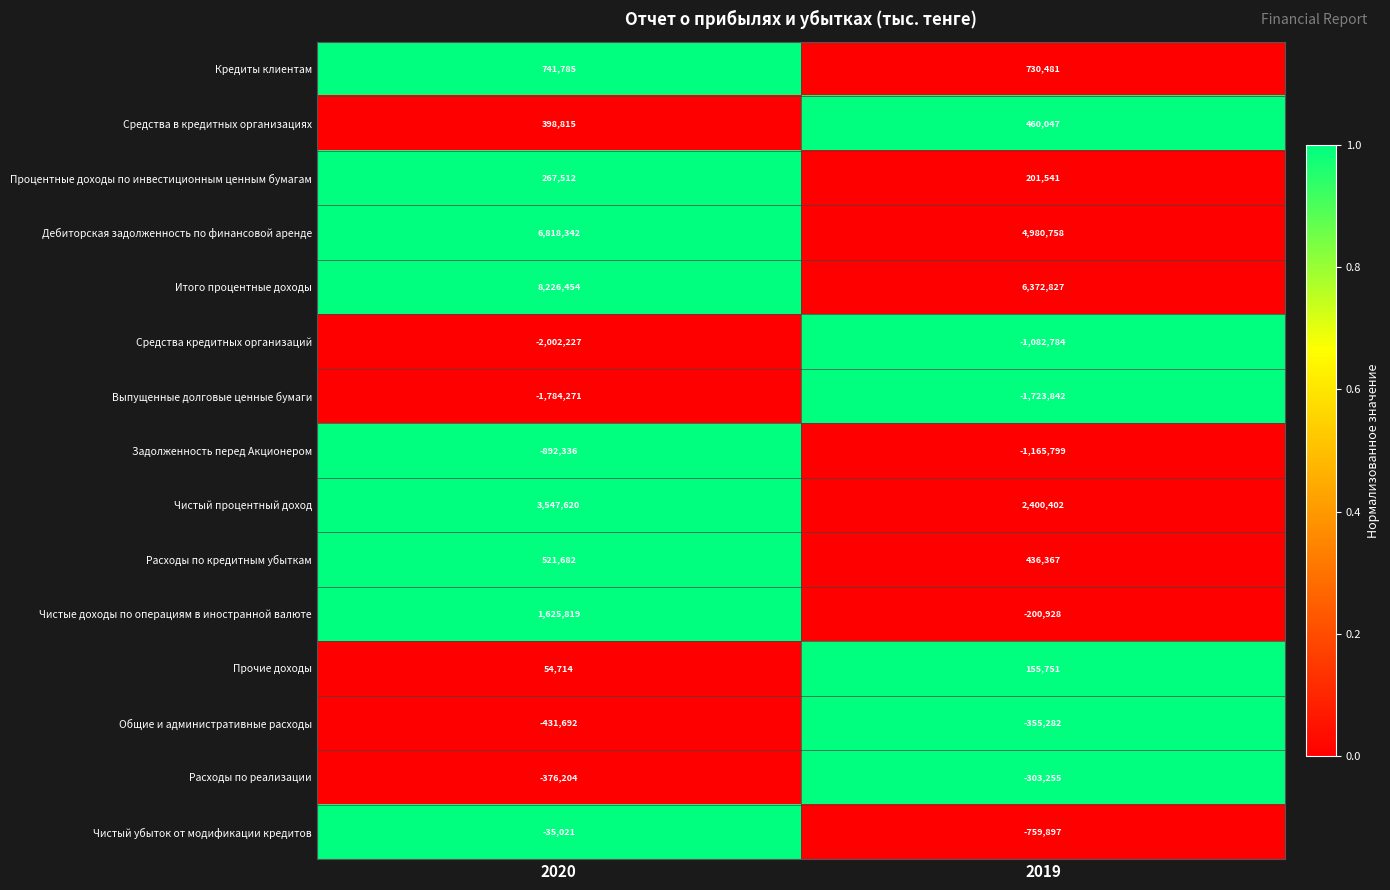

Rank the series by their maximum value, from lowest to highest.

Выпущенные долговые ценные бумаги, Средства кредитных организаций, Задолженность перед Акционером, Общие и административные расходы, Расходы по реализации, Чистый убыток от модификации кредитов, Прочие доходы, Процентные доходы по инвестиционным ценным бумагам, Средства в кредитных организациях, Расходы по кредитным убыткам, Кредиты клиентам, Чистые доходы по операциям в иностранной валюте, Чистый процентный доход, Дебиторская задолженность по финансовой аренде, Итого процентные доходы